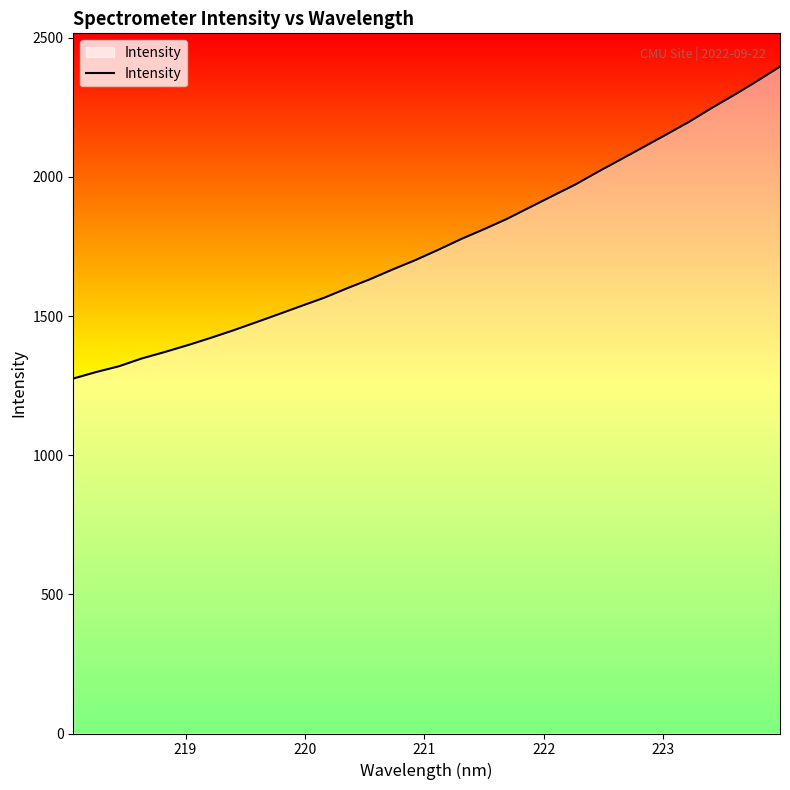

What is the maximum value shown in the chart?

2395.8